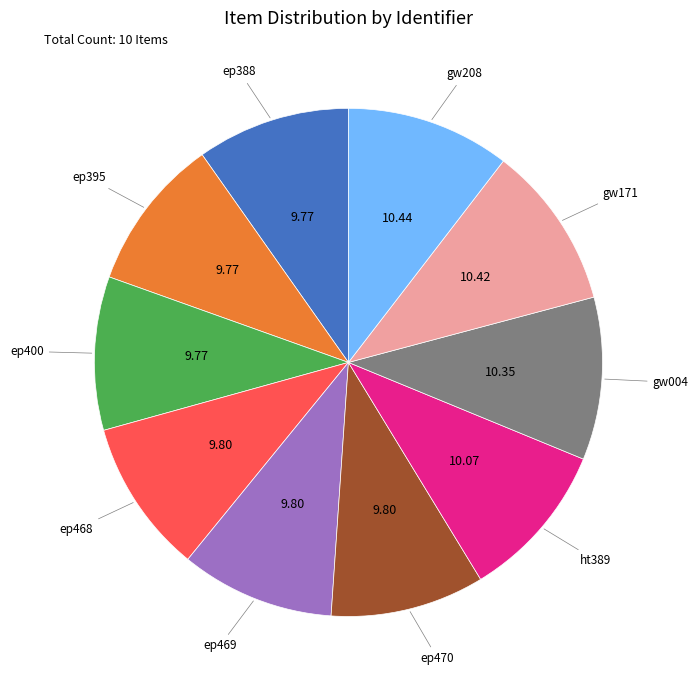

Count the number of slices in the pie.

10